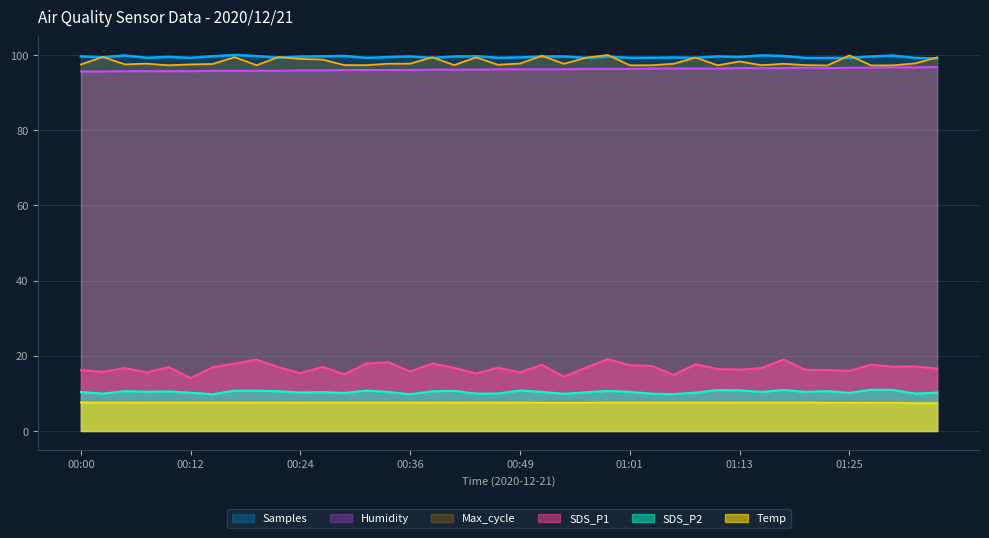

True or false: Samples and Humidity intersect in this chart.

False